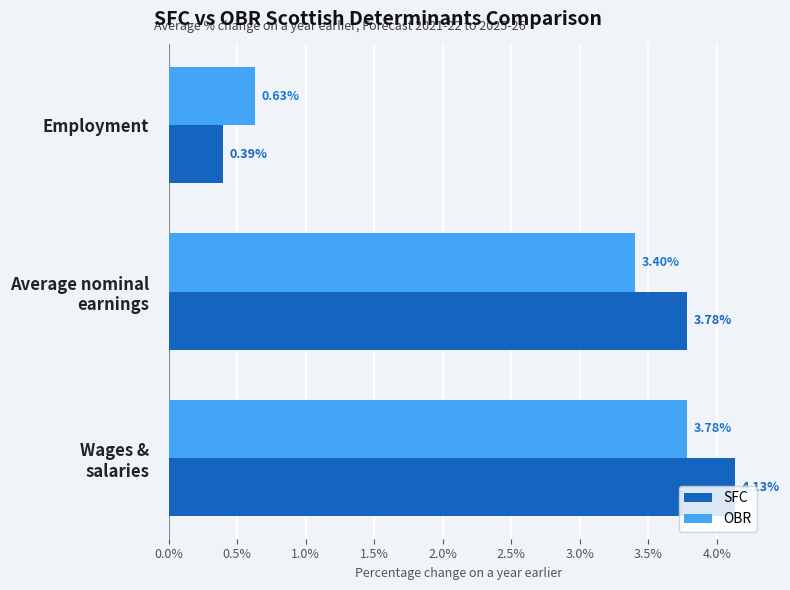

Where is SFC nearest to the value 2?

Employment